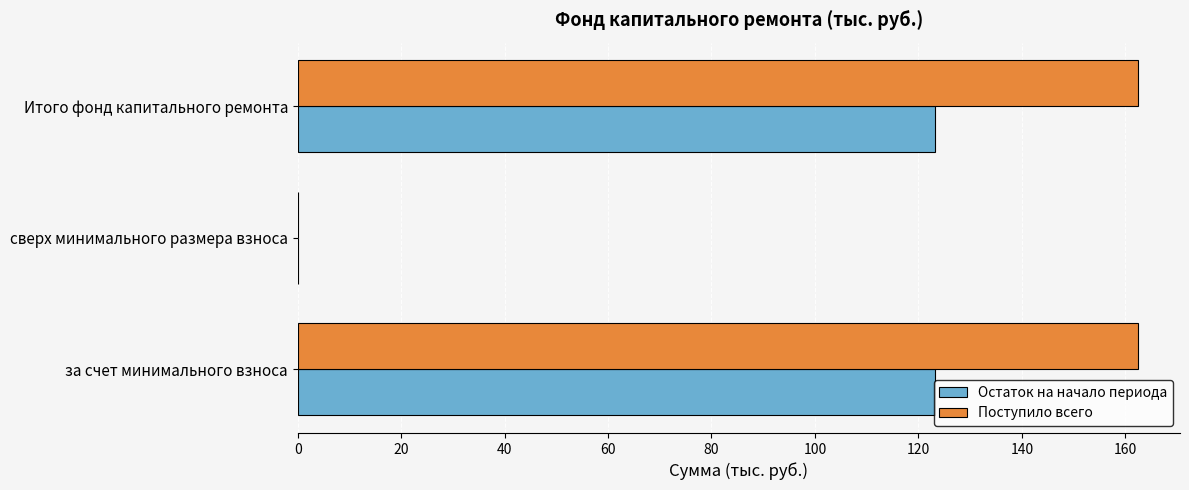

What is the sum of the Остаток на начало периода values at за счет минимального взноса and Итого фонд капитального ремонта?

246.4